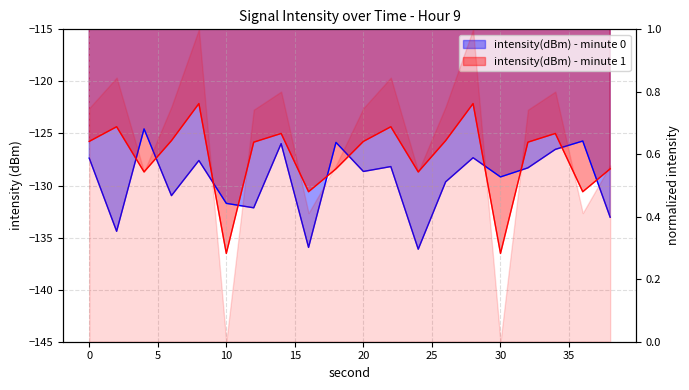

At how many categories does at least one series exceed -124?

2